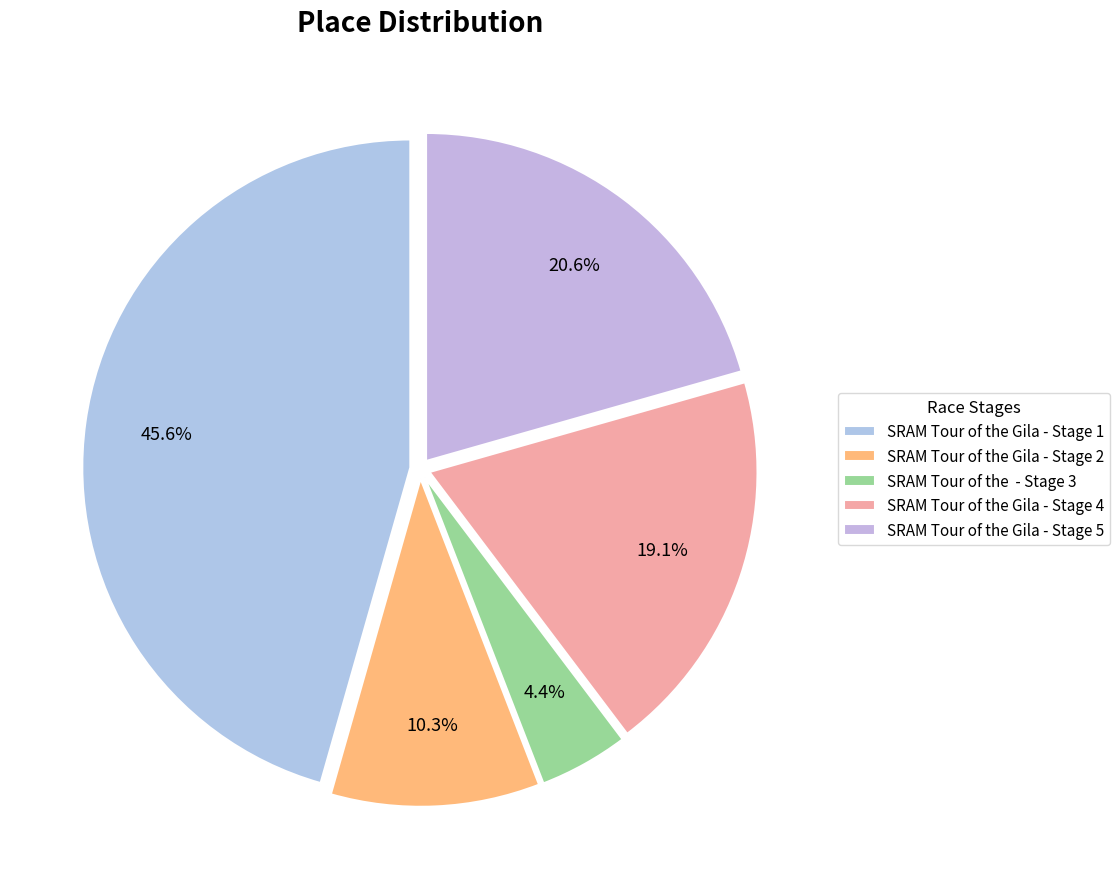

Which has a higher value, SRAM Tour of the Gila - Stage 5 or SRAM Tour of the Gila - Stage 1?

SRAM Tour of the Gila - Stage 1